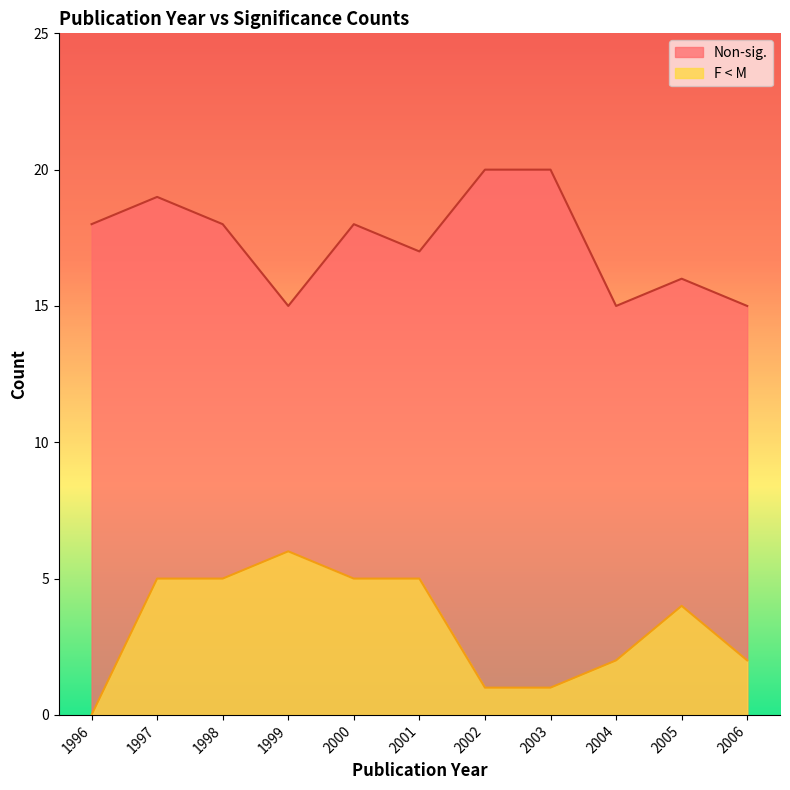

True or false: F < M and Non-sig. cross at least once.

False